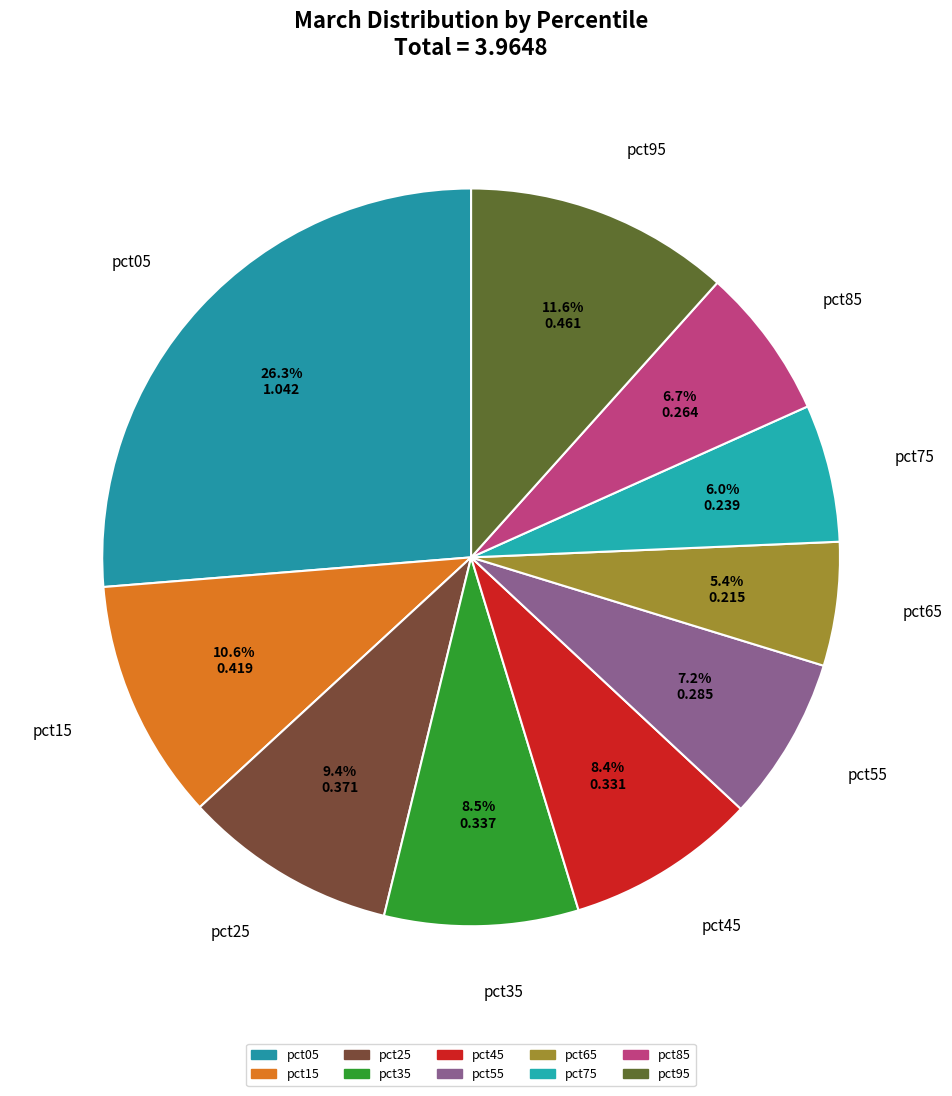

Is pct05 the majority of the pie?

No